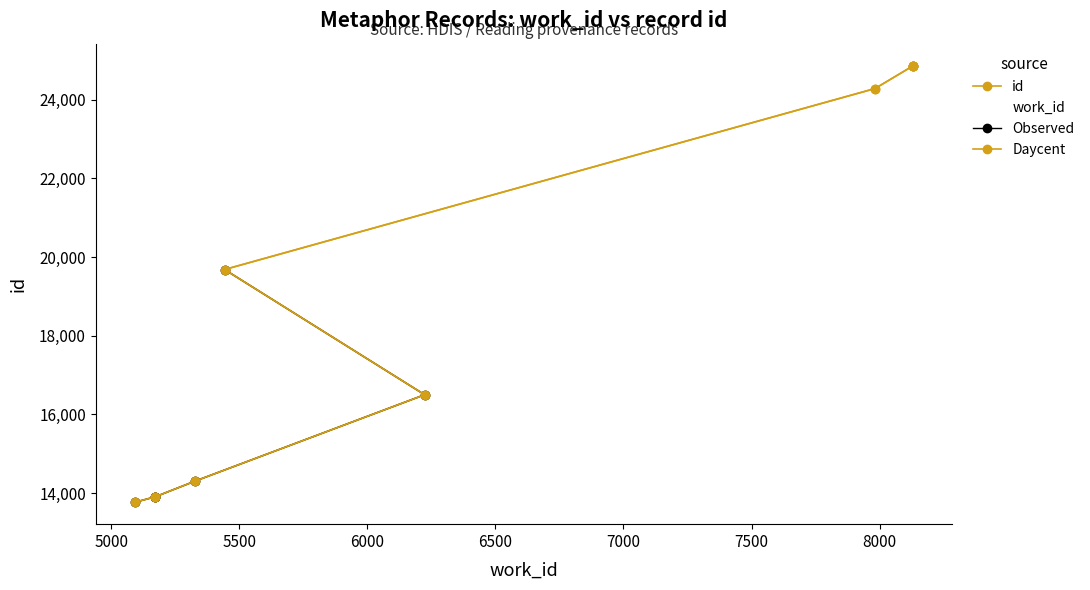

Approximately how many times larger is the value at 13899 compared to 13762?

1.0